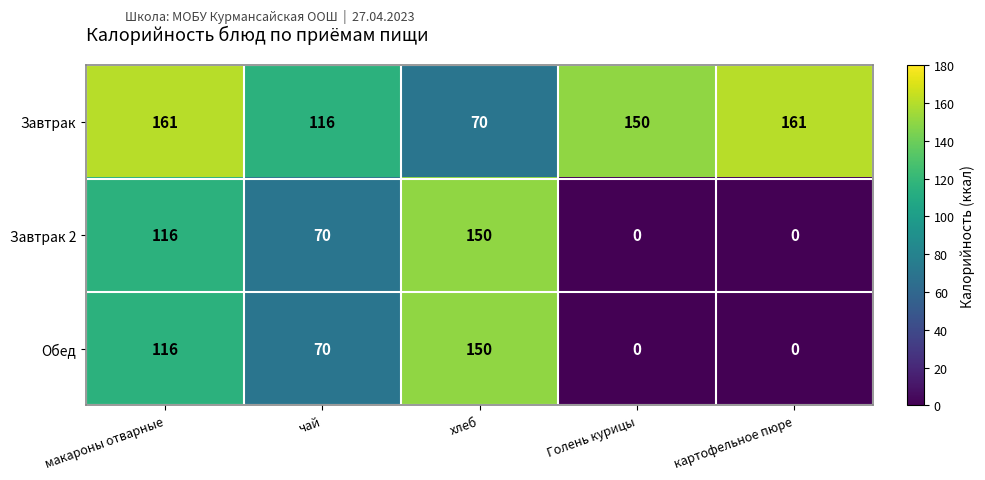

Where does the Обед series first go above 70?

макароны отварные